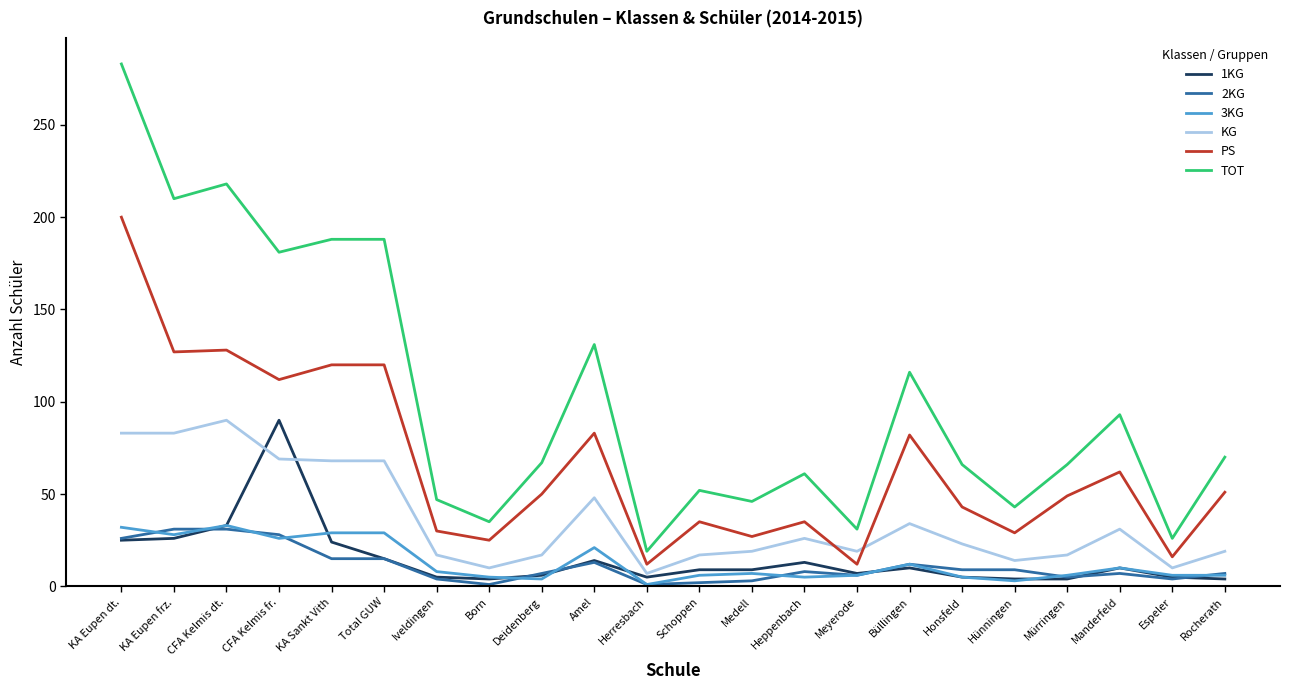

Is it true that 2KG equals 31 at CFA Kelmis dt.?

True